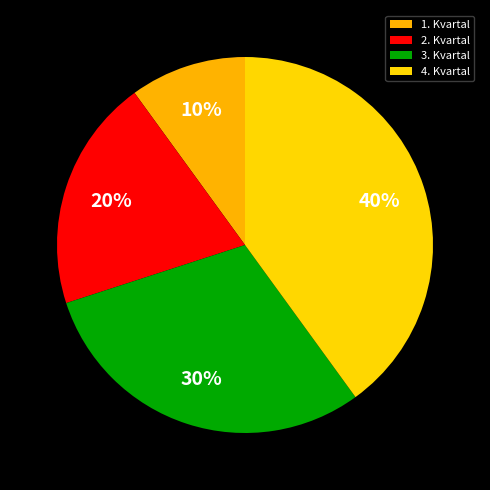

Is it true that 1. Kvartal is 10% of the pie?

True